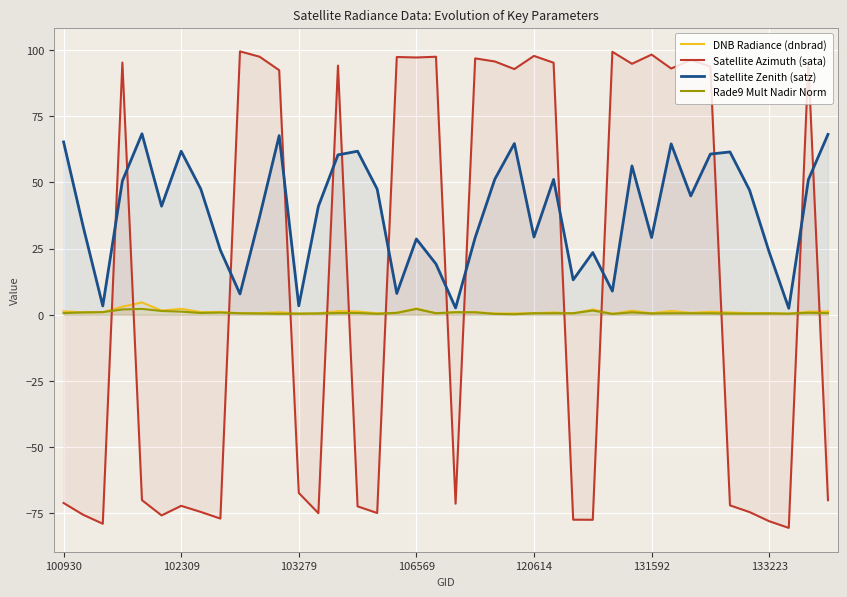

Which series has the largest range (max minus min)?

Satellite Azimuth (sata)